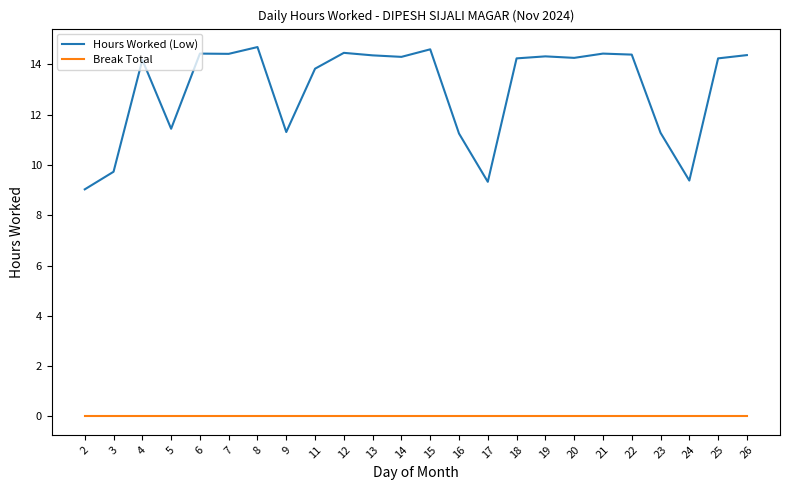

Which series changed the most between 18 and 23?

Hours Worked (Low)